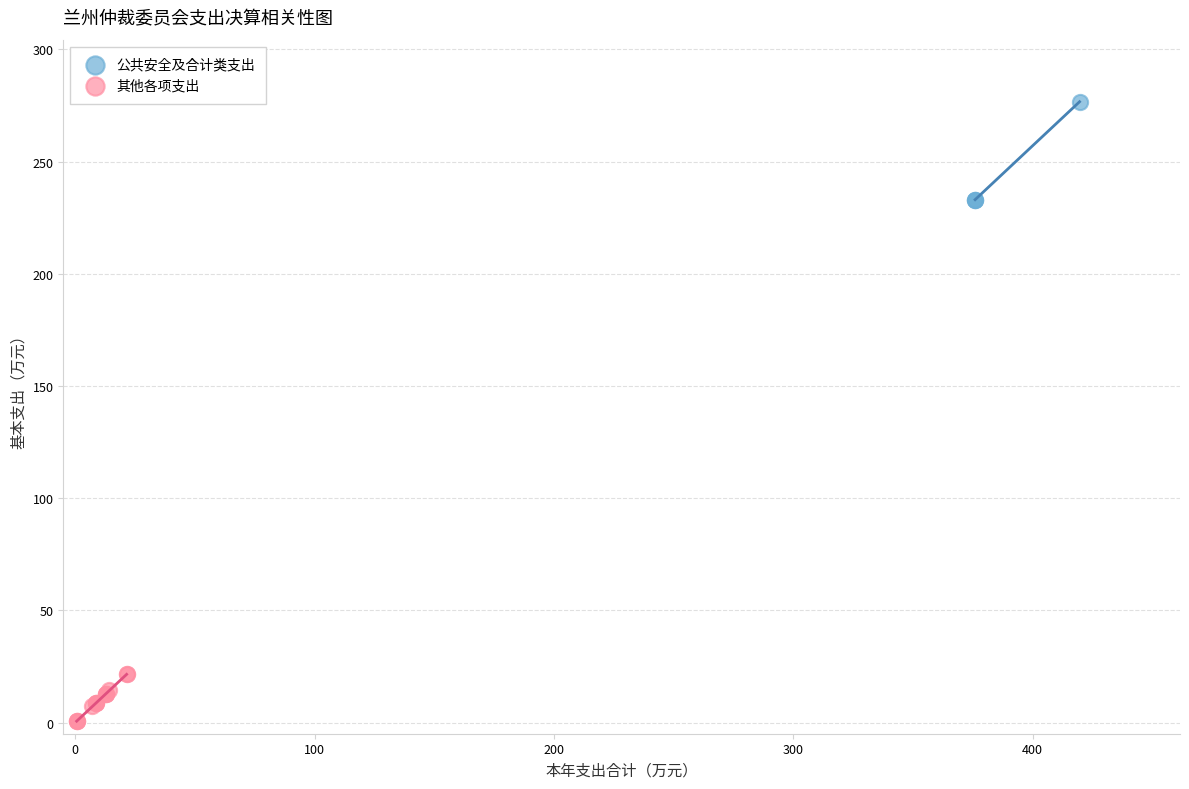

Which series has the largest Y range (max minus min)?

公共安全及合计类支出